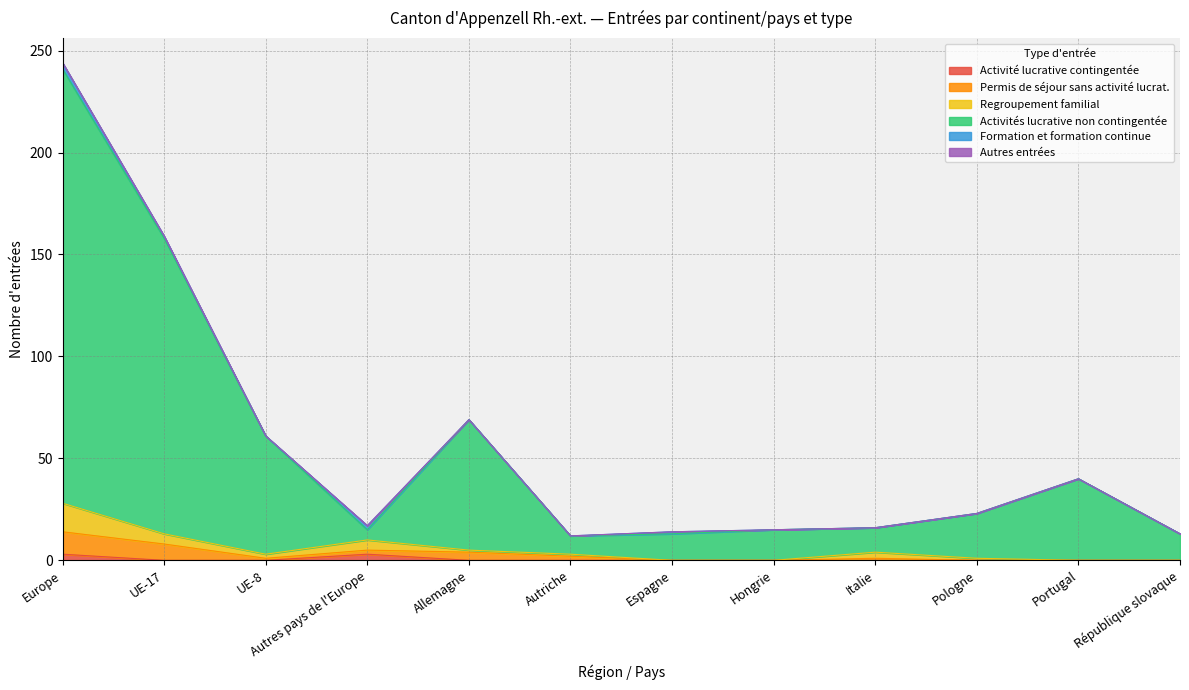

Which series has the widest spread of values?

Activités lucrative non contingentée